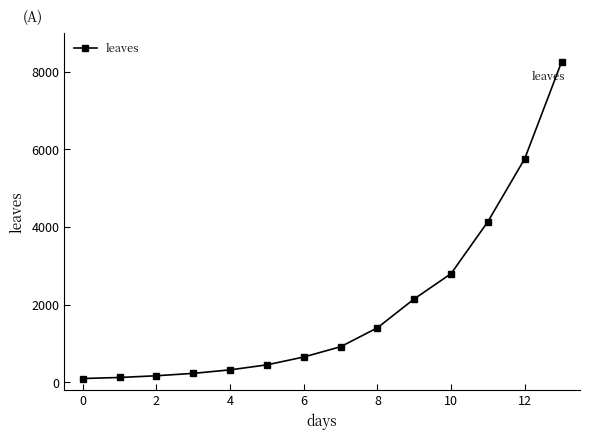

Count the number of categories in the chart.

14